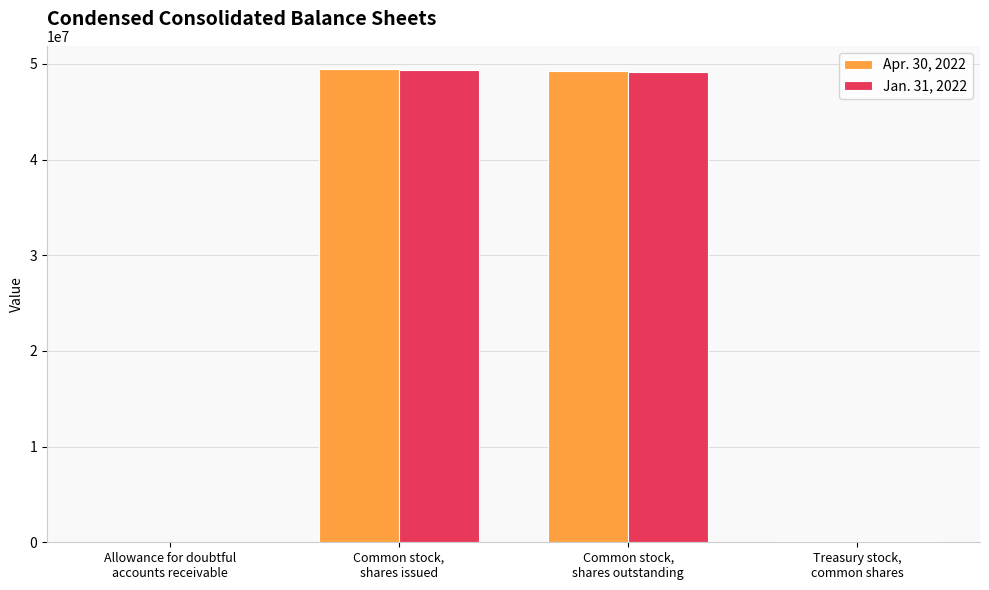

Which series has the widest spread of values?

Apr. 30, 2022